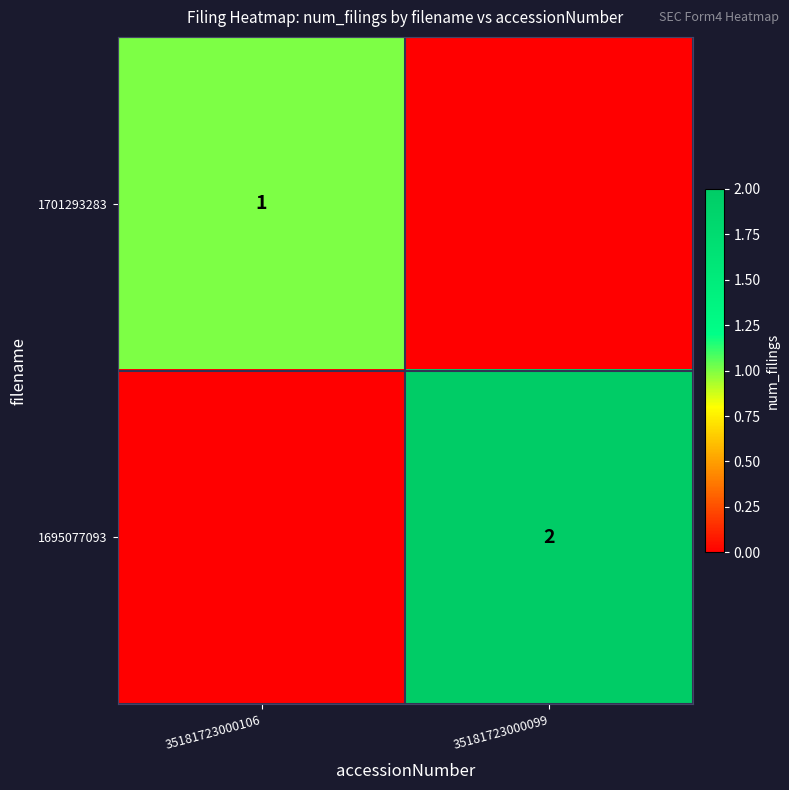

Is it true that 1695077093 equals 2 at 35181723000099?

True